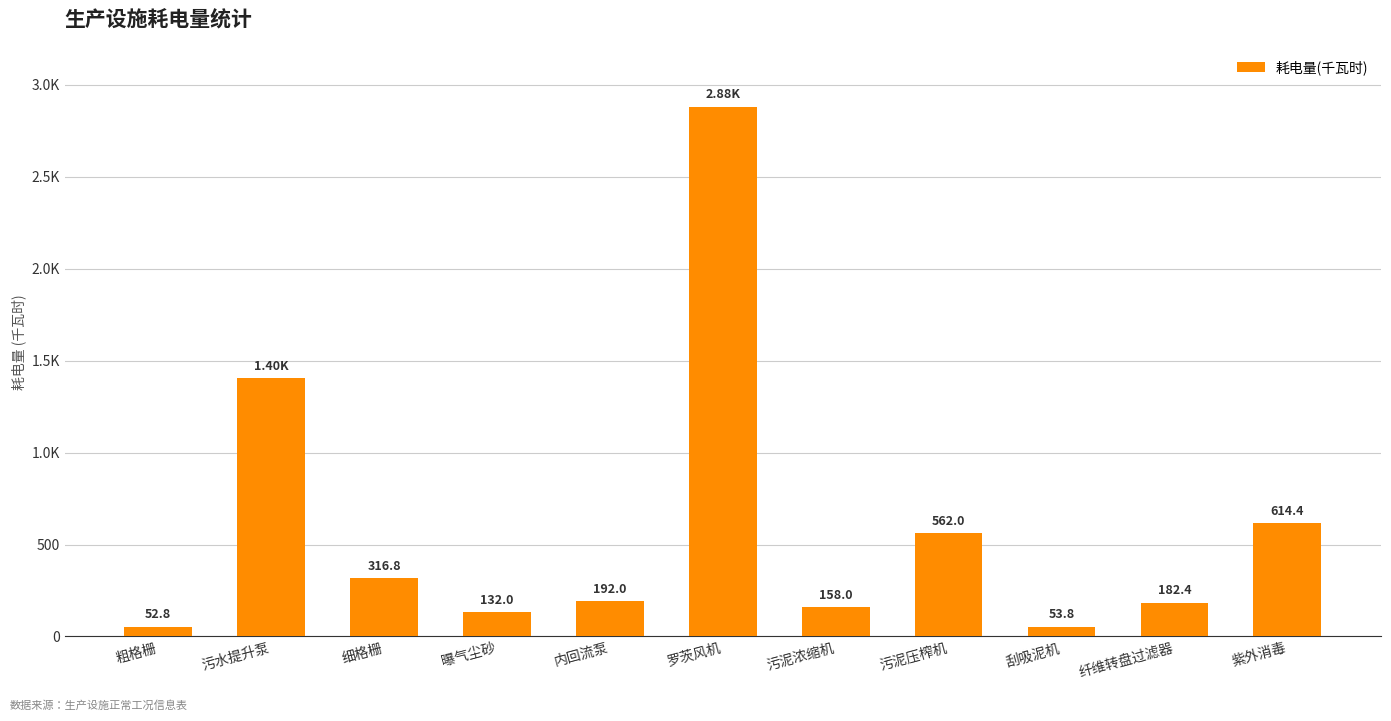

The value at 刮吸泥机 is 53.8. True or false?

True